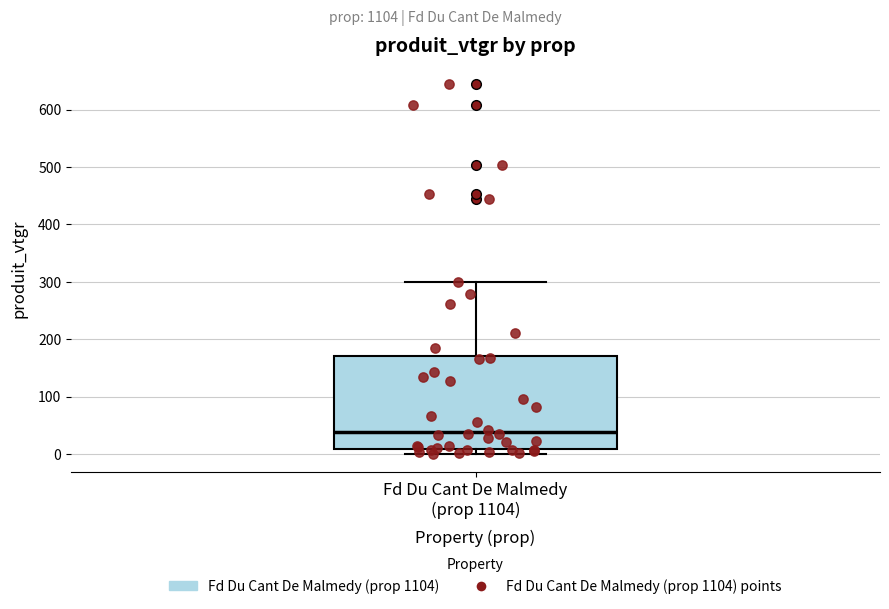

Where is the upper edge of the box for Fd Du Cant De Malmedy (prop 1104) on the y-axis? The values are not printed on the chart, so give them approximately, as read against the axis.

170